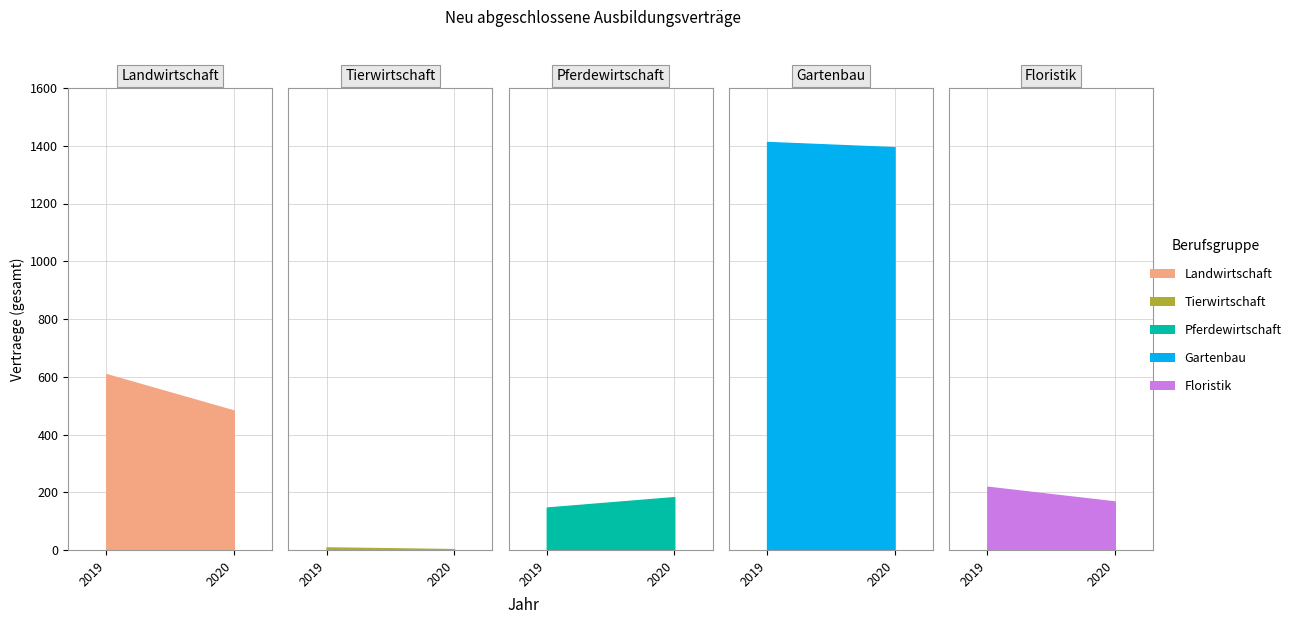

Does the chart display data point markers on the line(s)?

No